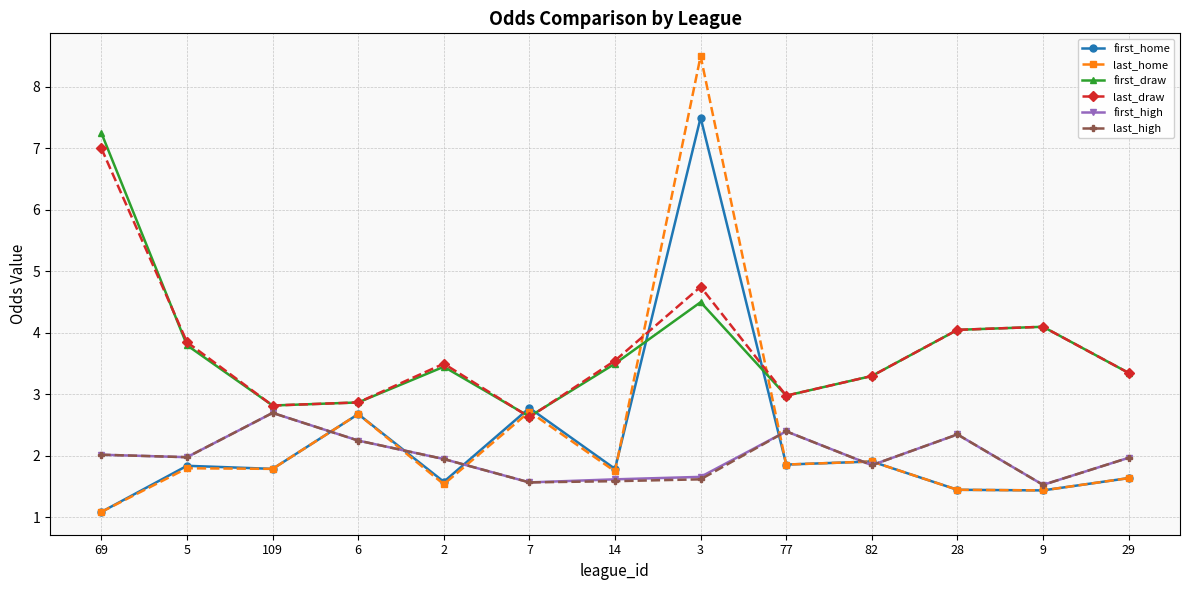

Does the chart have visible grid lines?

Yes